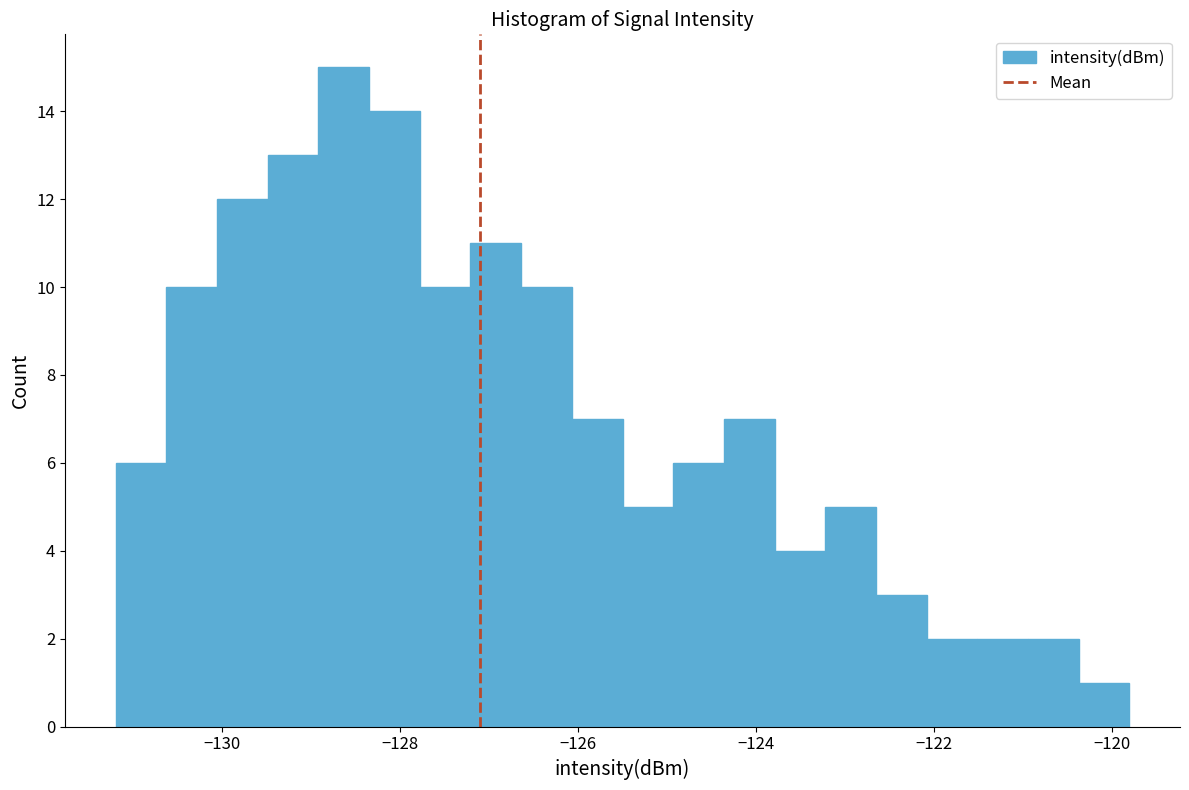

Around what value on the x-axis is the tallest bar? Give the approximate position of its centre, as read against the axis.

-128.6